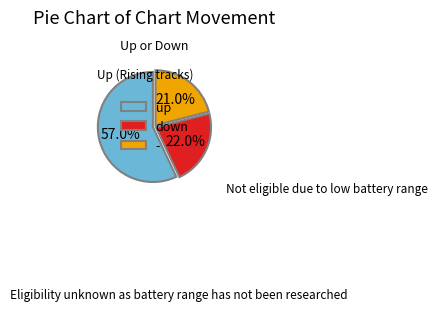

What is the ratio of the value at down to the value at -?

1.0